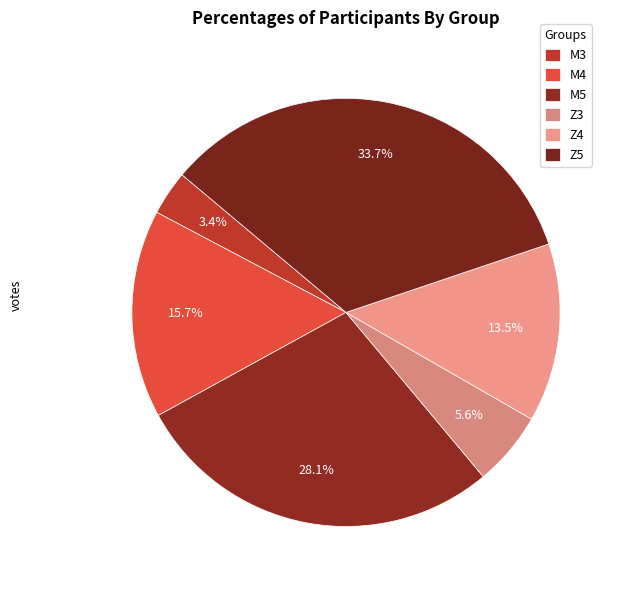

How many segments does this pie chart have?

6